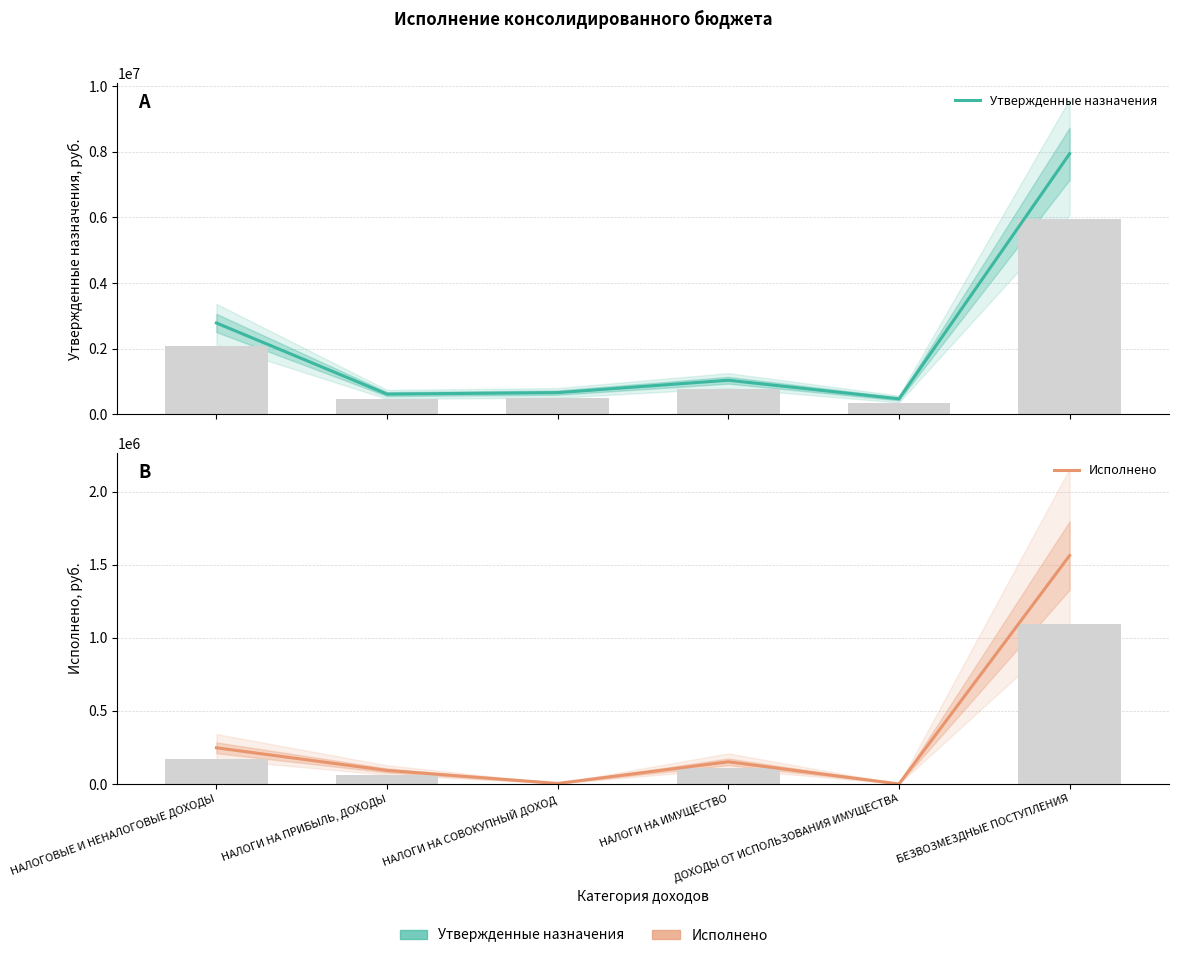

Which series has the largest total across all categories?

Утвержденные назначения